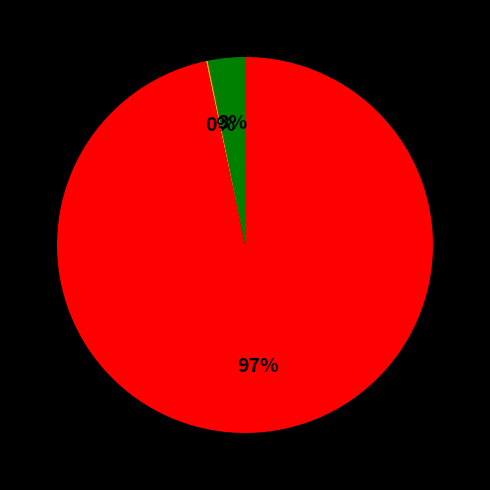

Does any single category account for the majority?

Yes